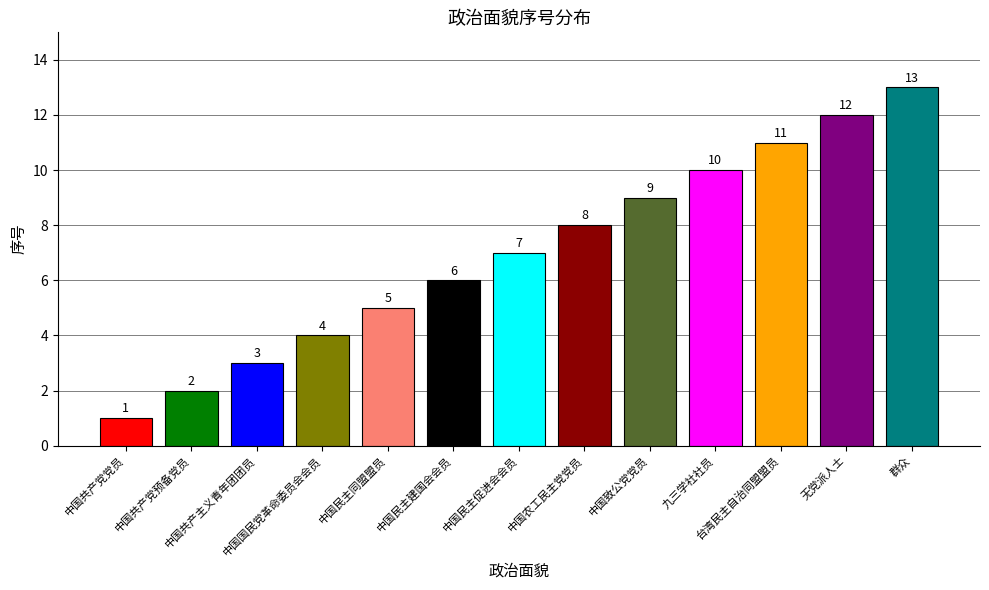

What is the minimum value shown in the chart?

1